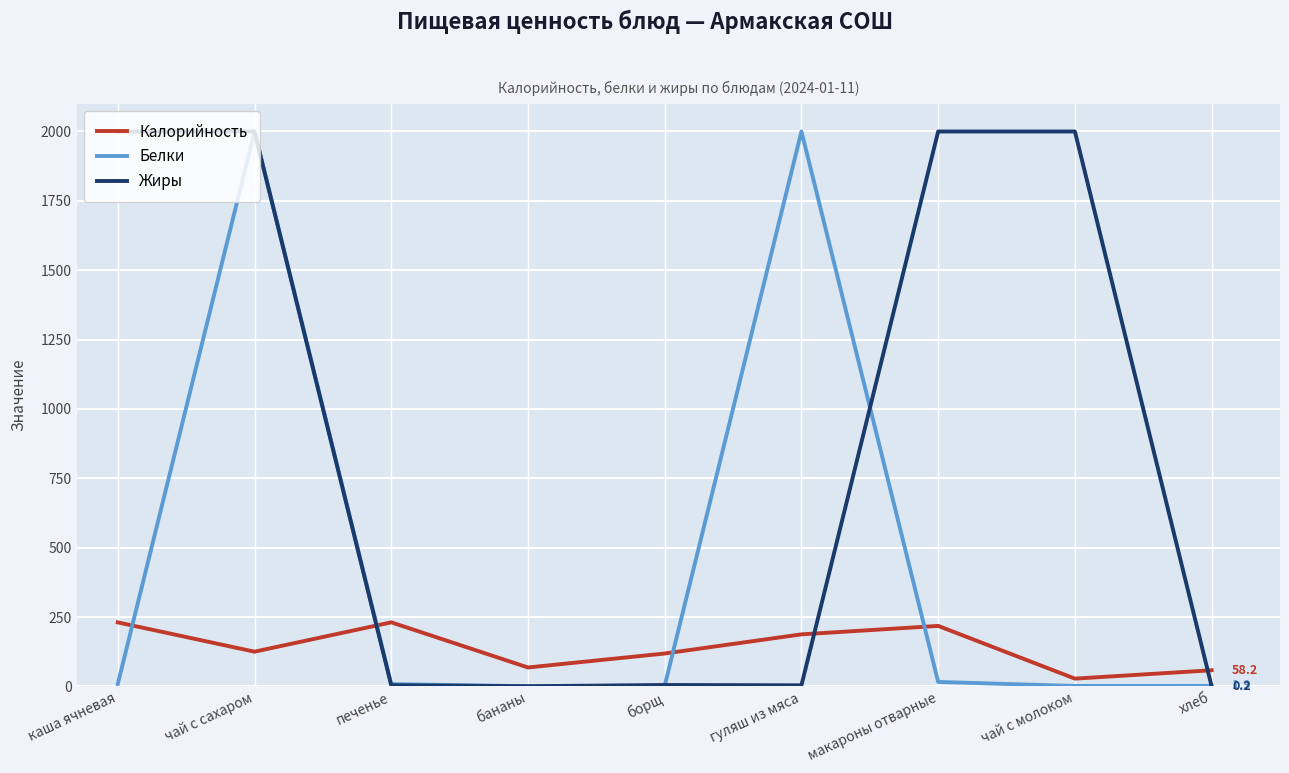

List the series in order of their overall mean, highest first.

Жиры, Белки, Калорийность